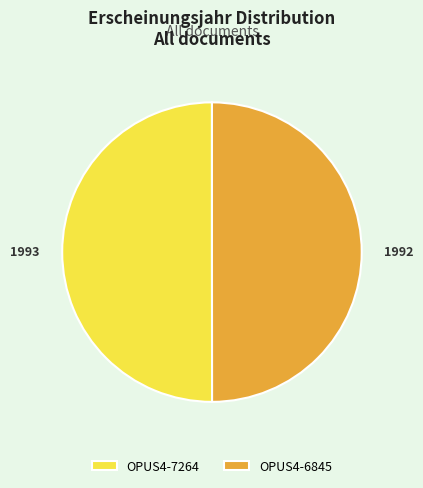

Approximately how many times larger is the value at OPUS4-6845 compared to OPUS4-7264?

1.0